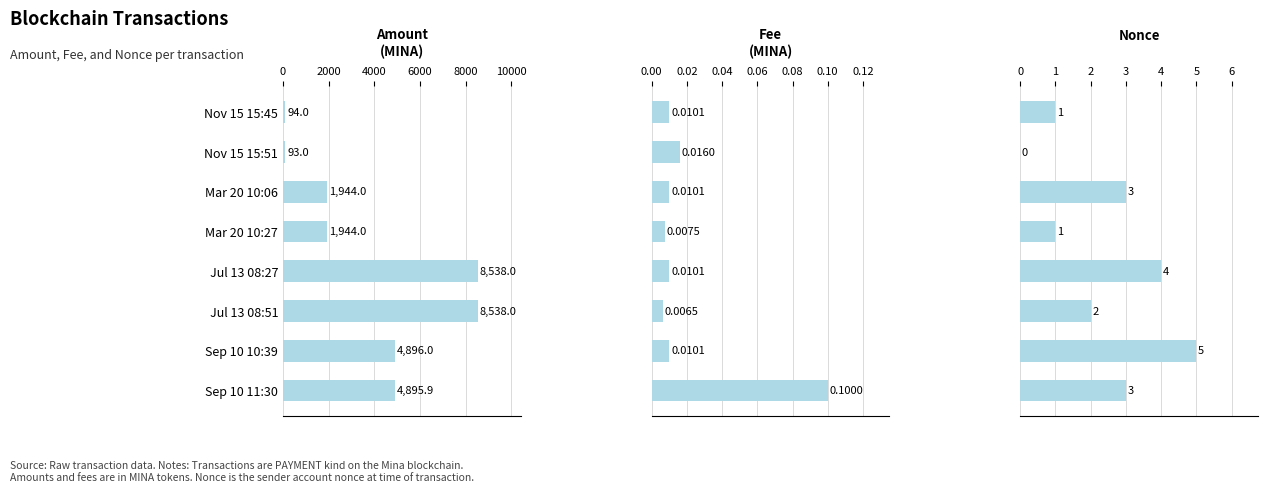

The Fee series shows 0.0 at Jul 13 08:27. True or false?

False